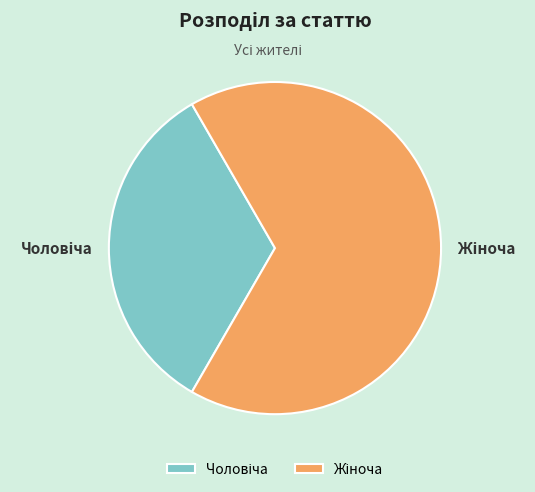

Is there a majority slice in this chart?

Yes